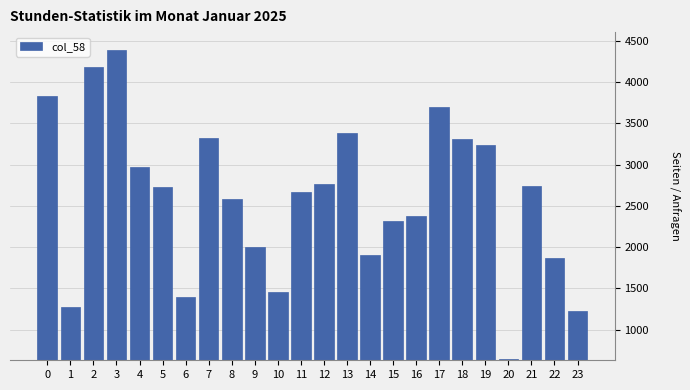

What is the difference between the maximum and minimum values?

3738